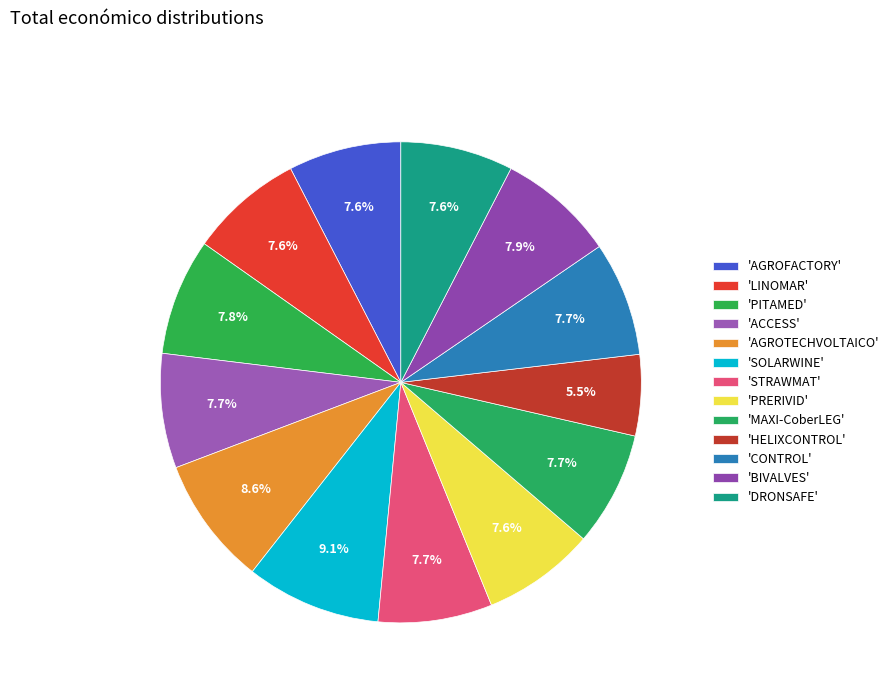

To the nearest percent, what is the average slice percentage?

8%